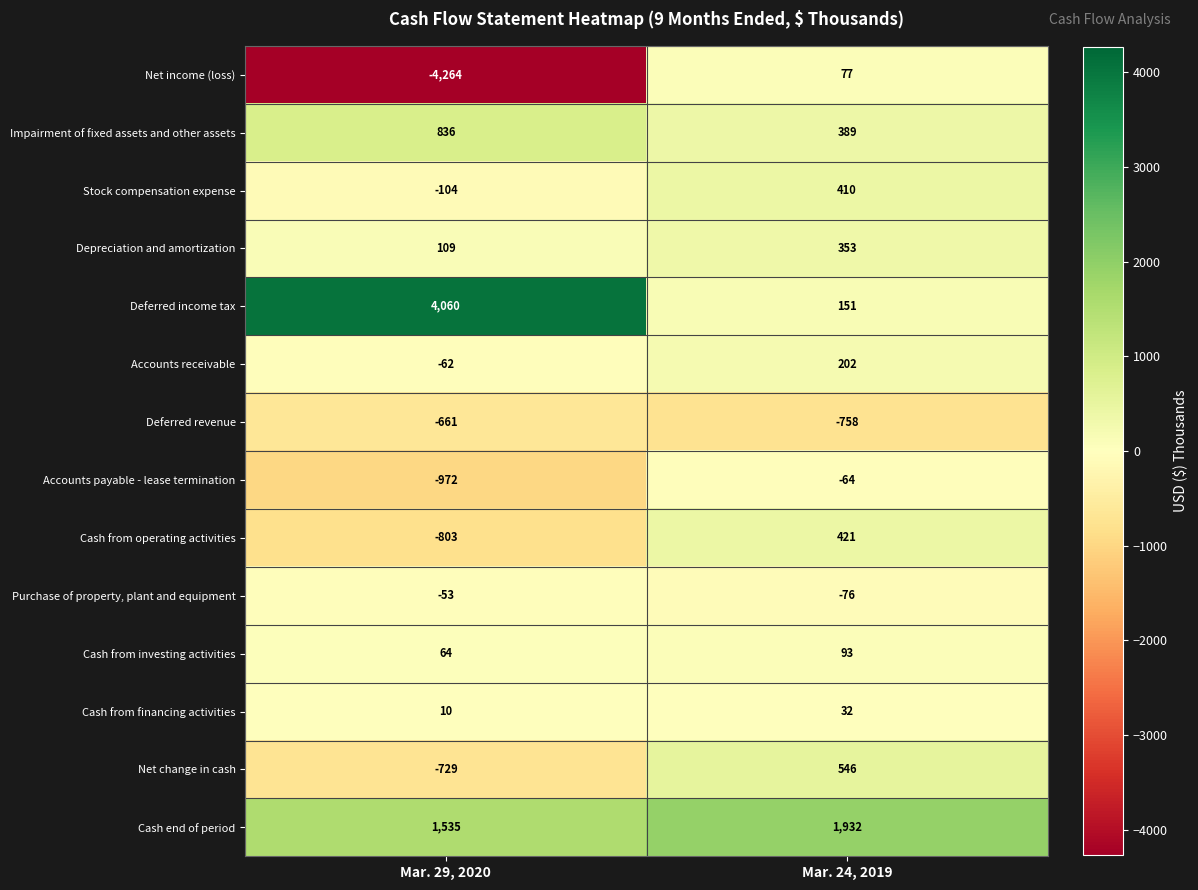

Reading left to right, transcribe all the data shown in this chart.

Net income (loss): Mar. 29, 2020=-4264	Mar. 24, 2019=77
Impairment of fixed assets and other assets: Mar. 29, 2020=836	Mar. 24, 2019=389
Stock compensation expense: Mar. 29, 2020=-104	Mar. 24, 2019=410
Depreciation and amortization: Mar. 29, 2020=109	Mar. 24, 2019=353
Deferred income tax: Mar. 29, 2020=4060	Mar. 24, 2019=151
Accounts receivable: Mar. 29, 2020=-62	Mar. 24, 2019=202
Deferred revenue: Mar. 29, 2020=-661	Mar. 24, 2019=-758
Accounts payable - lease termination: Mar. 29, 2020=-972	Mar. 24, 2019=-64
Cash from operating activities: Mar. 29, 2020=-803	Mar. 24, 2019=421
Purchase of property, plant and equipment: Mar. 29, 2020=-53	Mar. 24, 2019=-76
Cash from investing activities: Mar. 29, 2020=64	Mar. 24, 2019=93
Cash from financing activities: Mar. 29, 2020=10	Mar. 24, 2019=32
Net change in cash: Mar. 29, 2020=-729	Mar. 24, 2019=546
Cash end of period: Mar. 29, 2020=1535	Mar. 24, 2019=1932